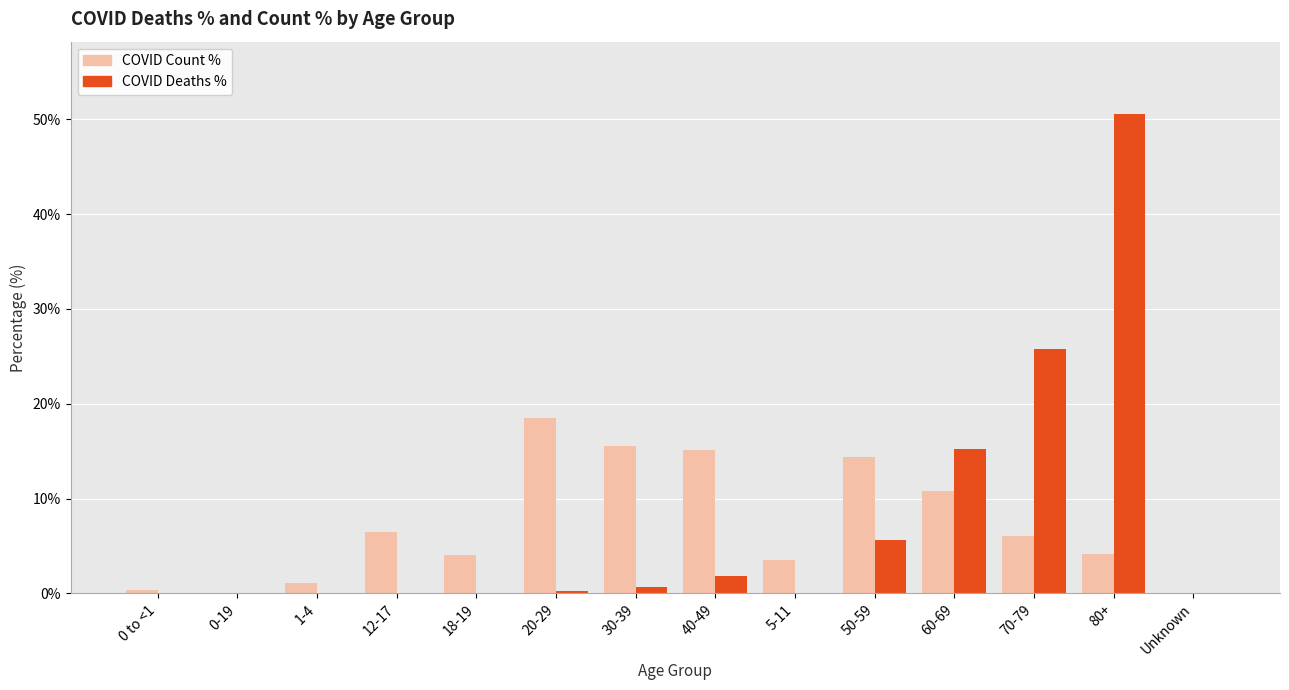

Which series changed the most between 18-19 and 40-49?

COVID Count %